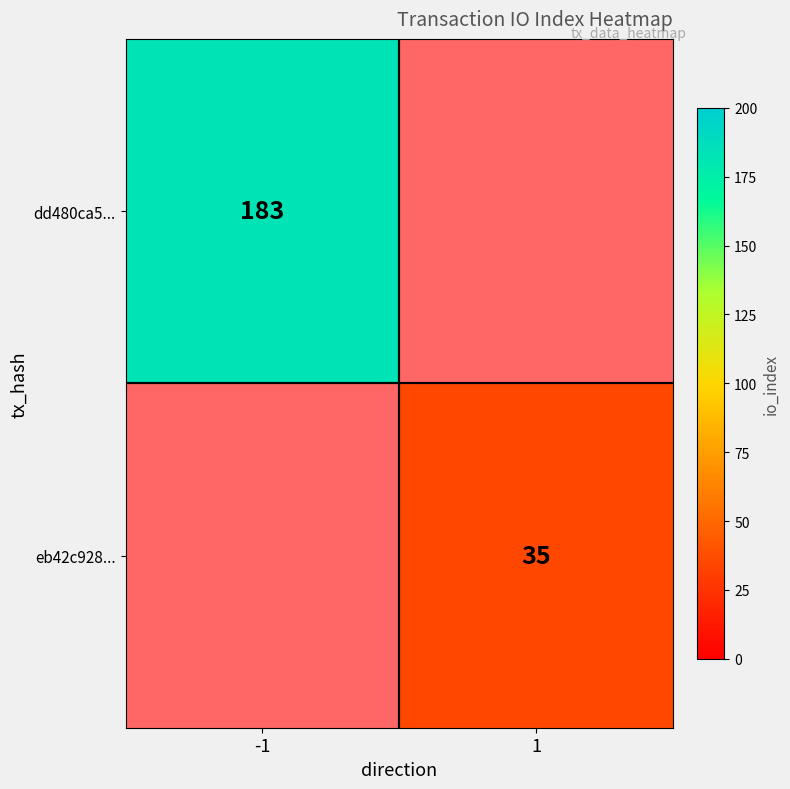

Is the value of dd480ca5... at -1 greater than the value of eb42c928... at 1?

Yes